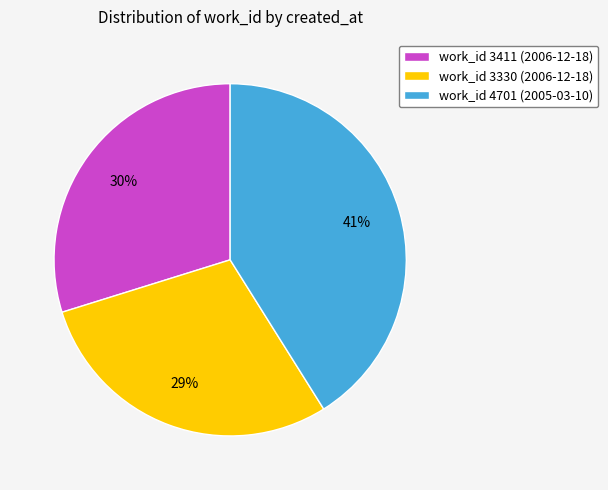

What is the ratio of the value at work_id 4701 (2005-03-10) to the value at work_id 3330 (2006-12-18)?

1.4